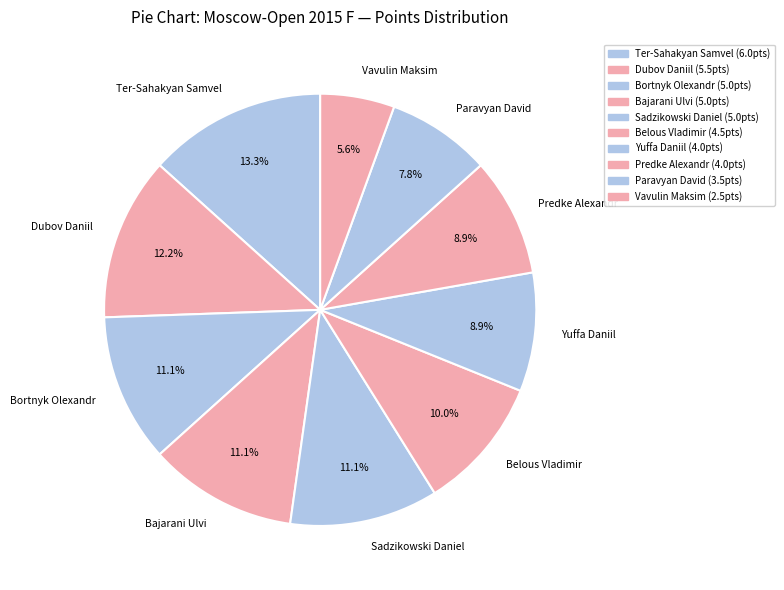

What portion of the pie excludes Paravyan David?

92.2%